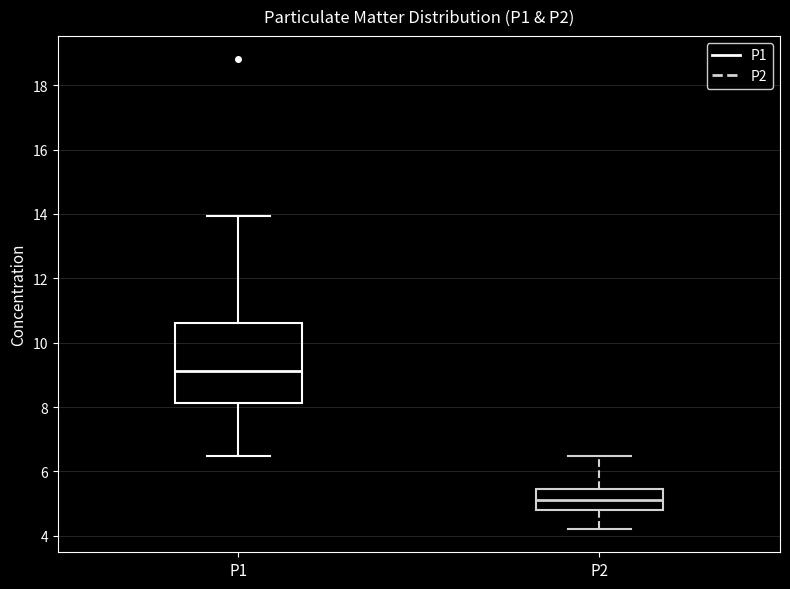

Where is the upper edge of the box for P1 on the y-axis? The values are not printed on the chart, so give them approximately, as read against the axis.

10.6